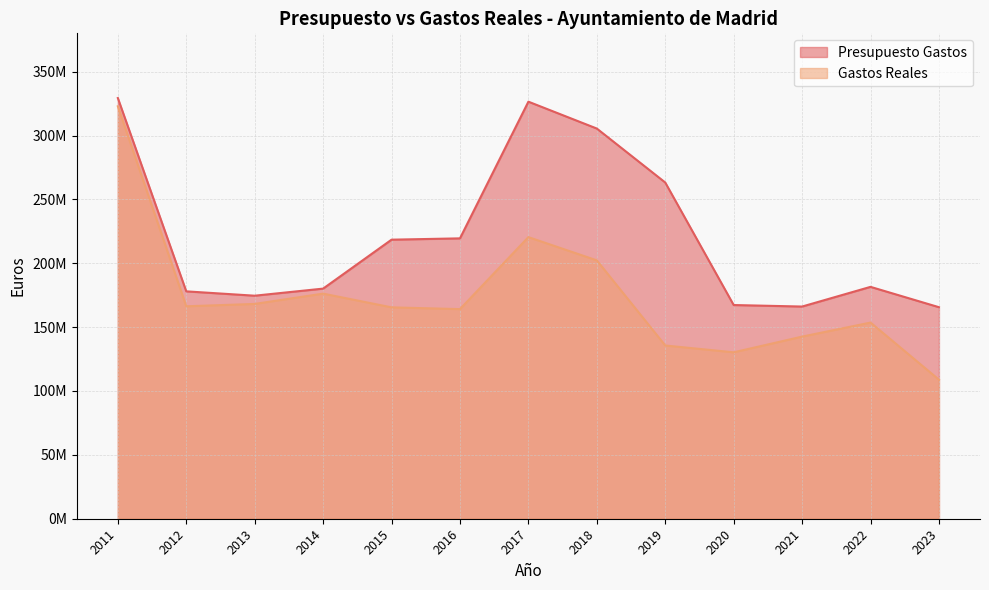

What is the difference between the maximum and minimum values in the Gastos Reales series?

214023336.0